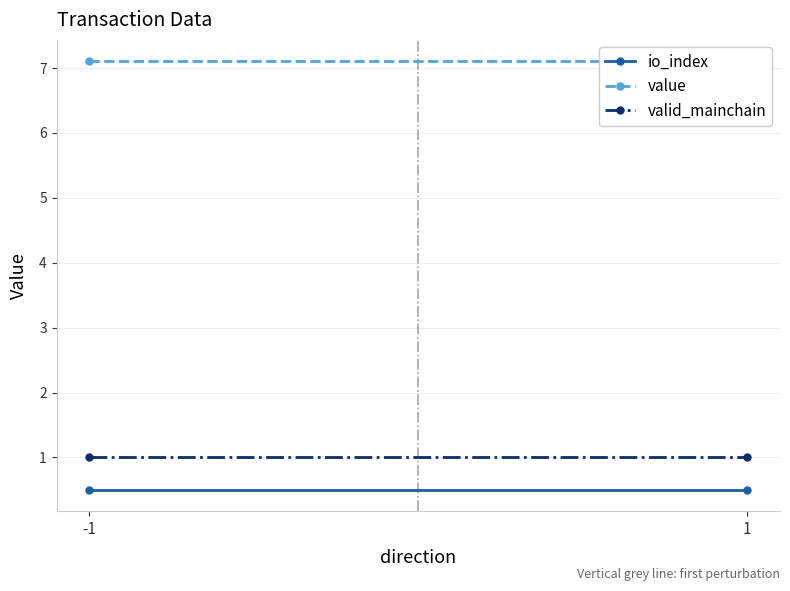

The value of value at -1 is 7.1. True or false?

True